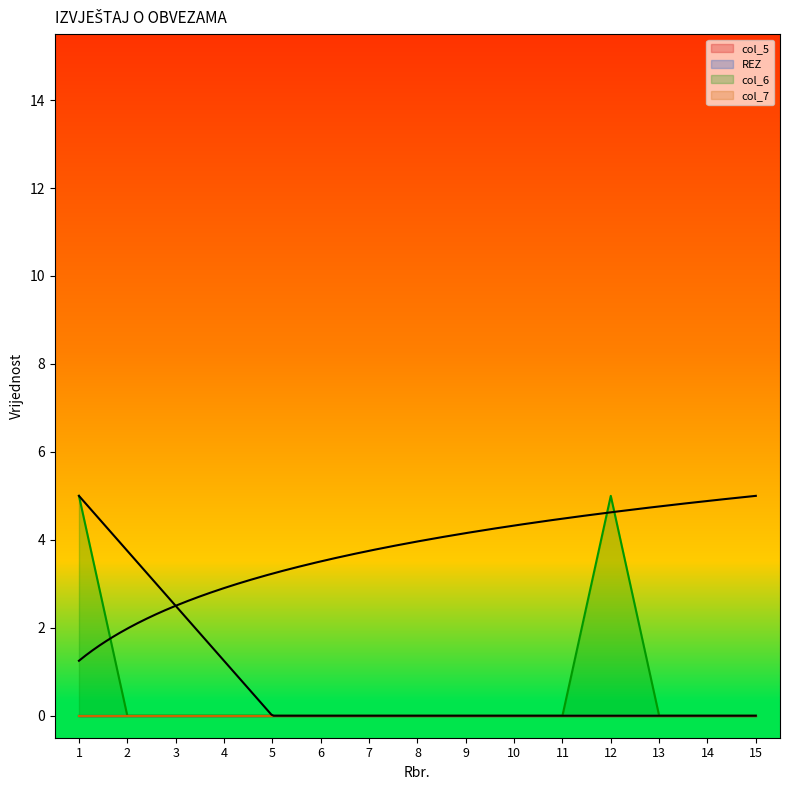

Reading left to right, list all the values displayed in this chart.

col_5: 0	0	0	0	0	0	0	0	0	0	0	0	0	0	0
REZ: 0	0	0	0	0	0	0	0	0	0	0	0	0	0	0
col_6: 5	0	0	0	0	0	0	0	0	0	0	5	0	0	0
col_7: 0	0	0	0	0	0	0	0	0	0	0	0	0	0	0